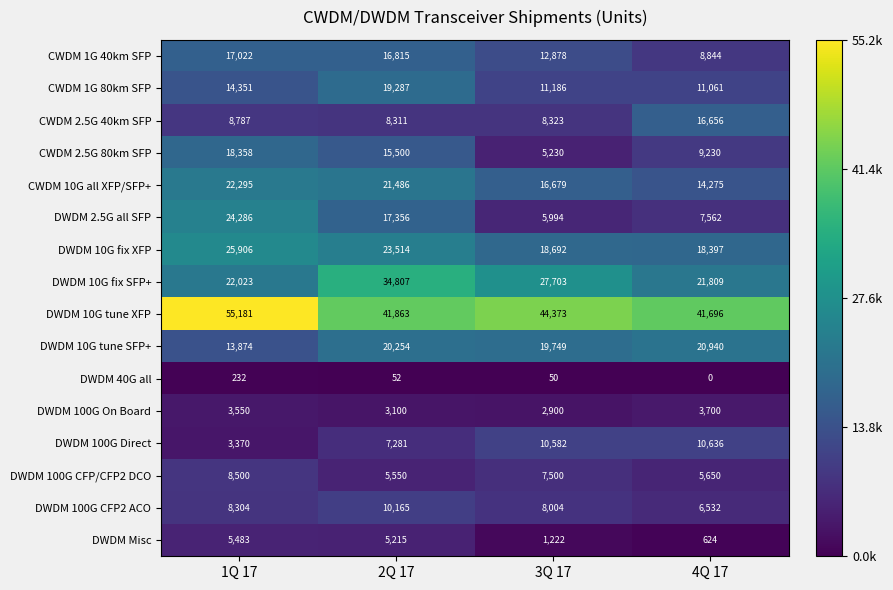

Rank the categories by DWDM 100G Direct value from lowest to highest.

1Q 17, 2Q 17, 3Q 17, 4Q 17